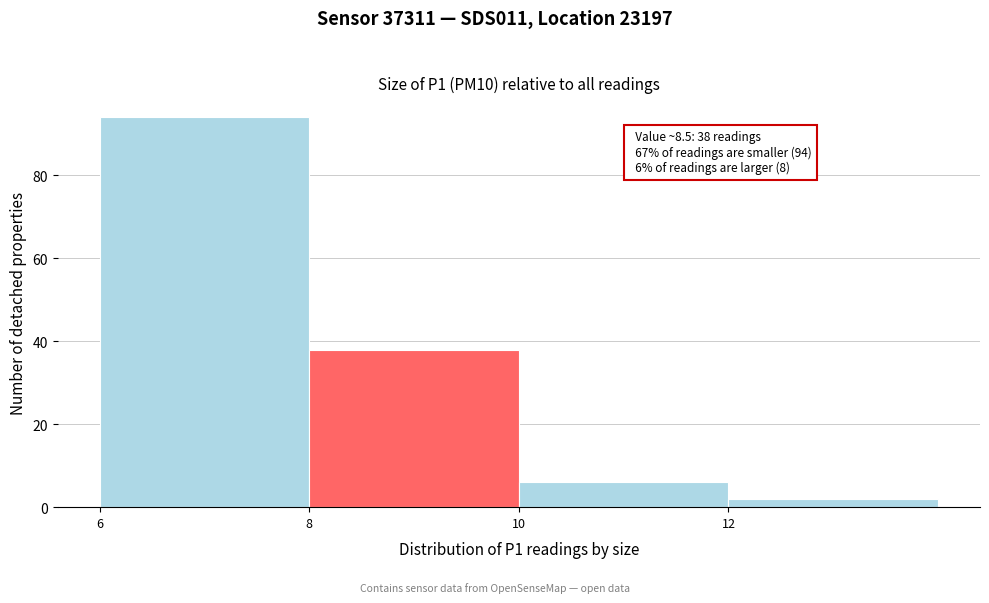

Which range on the x-axis has the tallest bar?

6 to 8